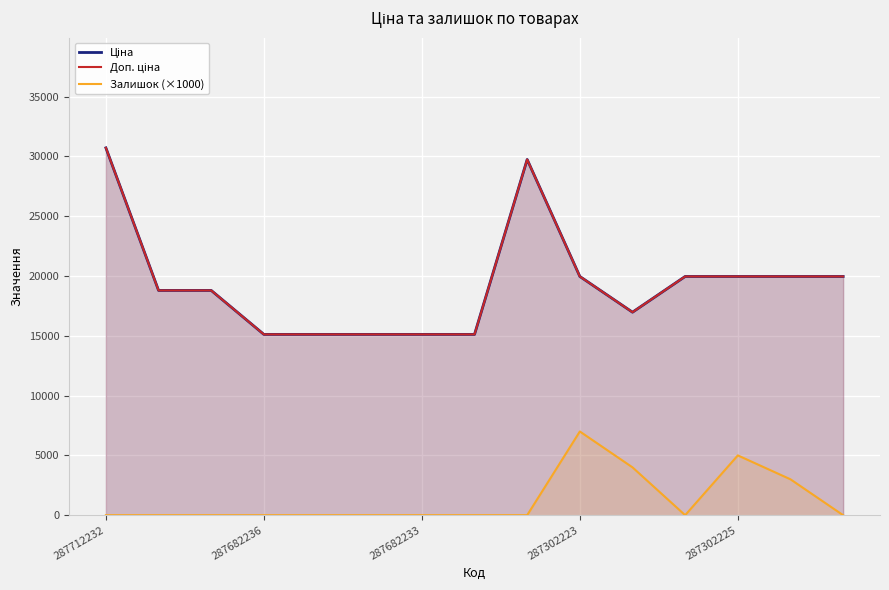

How many interior local peaks does the Залишок (×1000) series have?

2